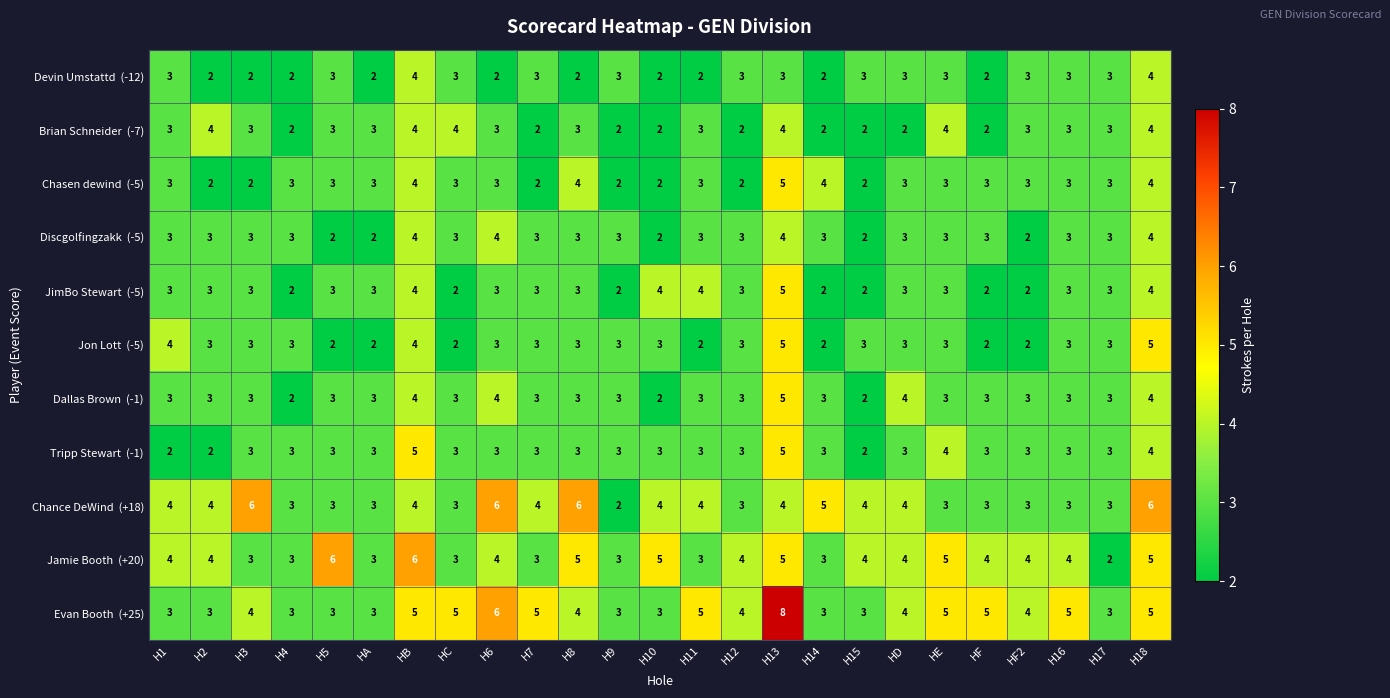

At which category is the sum across all series the highest?

H13